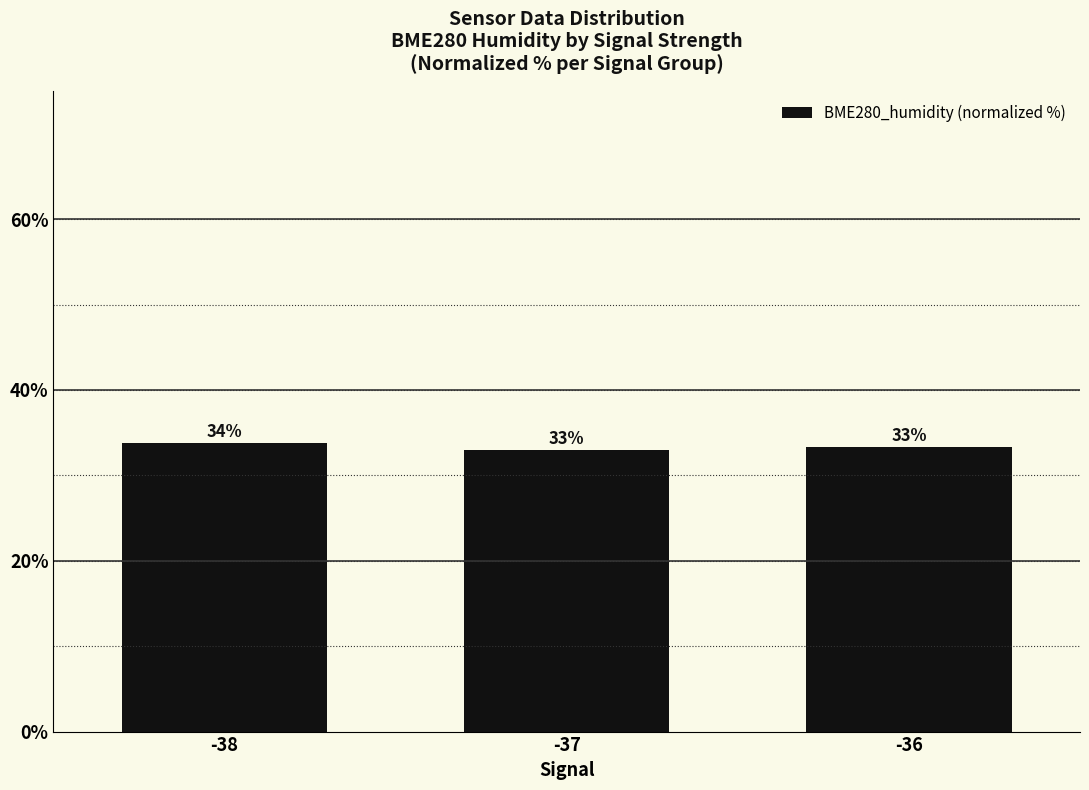

Is it true that the value at -37 is 33.0?

True